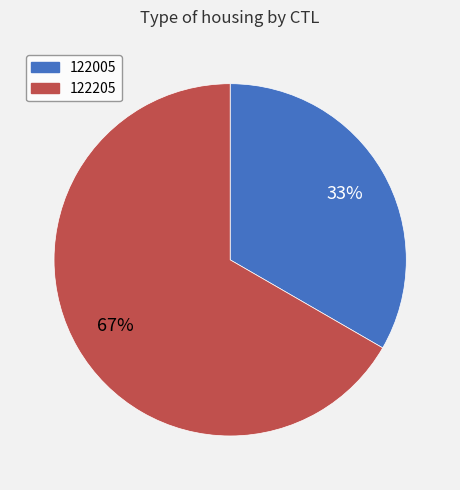

Which category has the smallest portion of the pie?

122005